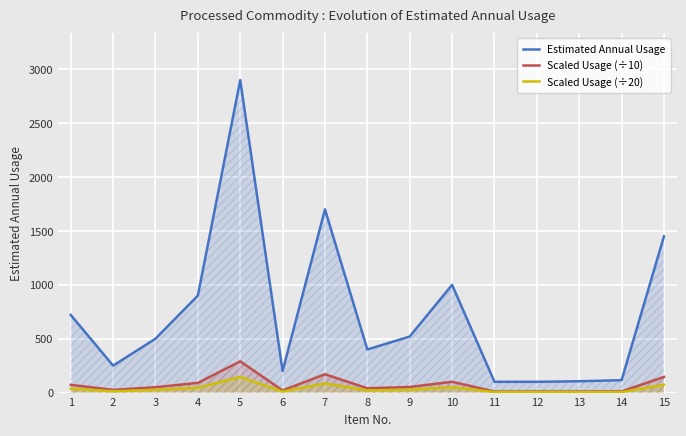

What is the difference between the maximum and minimum values in the Scaled Usage (÷10) series?

280